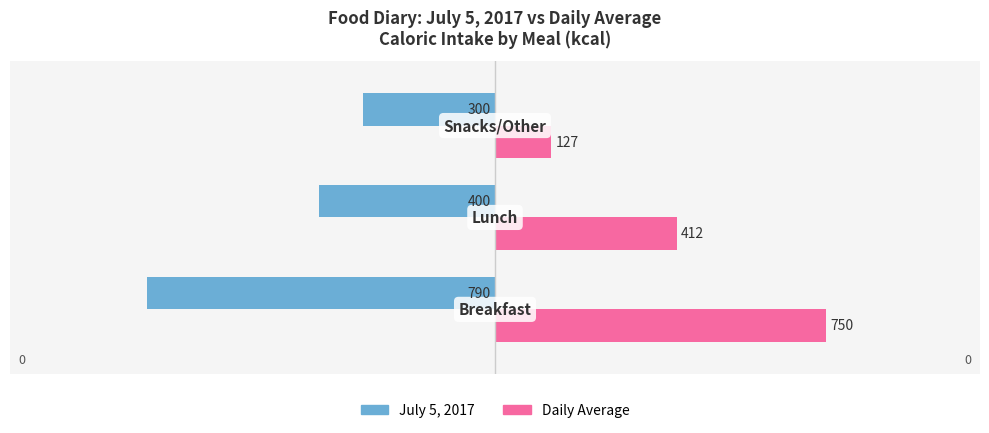

What is the value of the Daily Average bar at the 1st from the left?

750